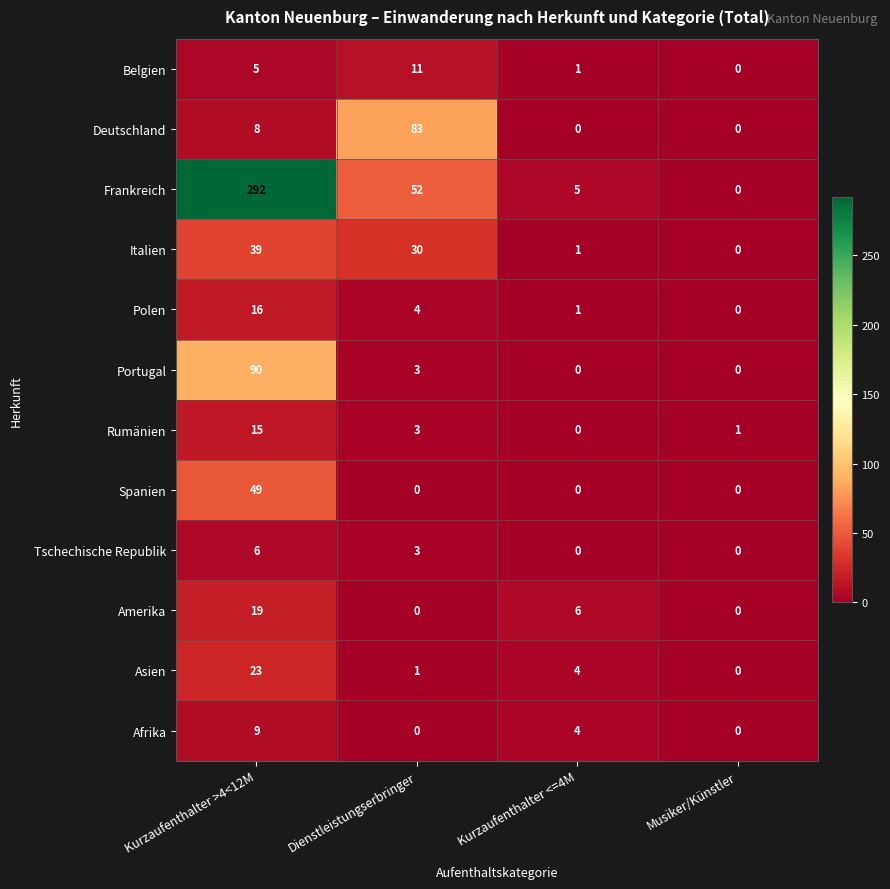

Is the value of Polen at Kurzaufenthalter >4<12M greater than the value of Asien at Dienstleistungserbringer?

Yes